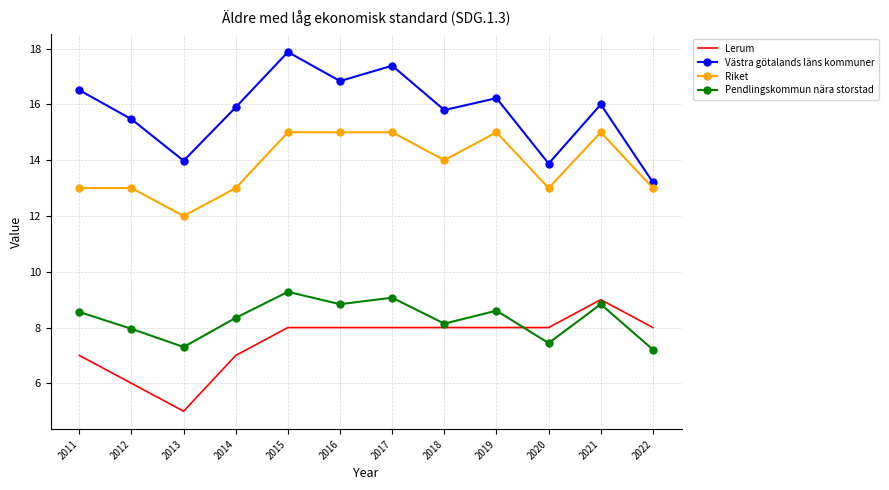

What is the approximate value of Lerum at 2016?

8.0